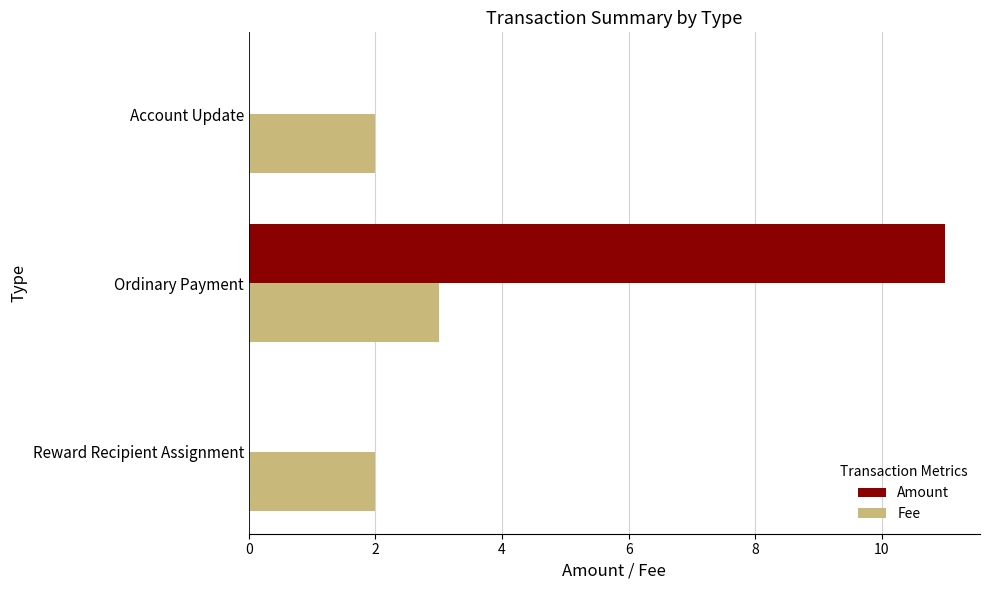

What is the approximate value of Fee at Ordinary Payment?

3